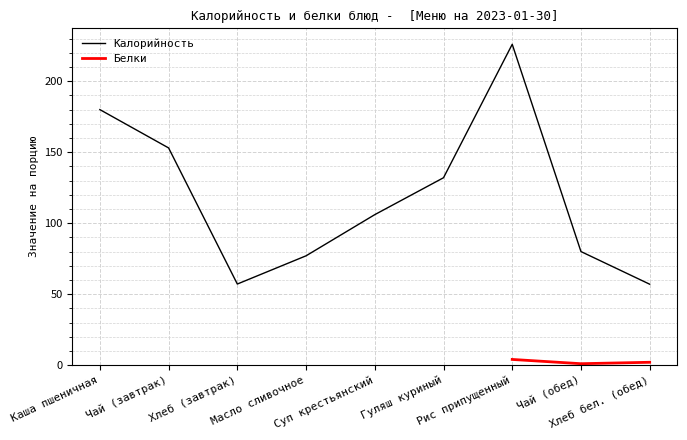

True or false: there are more than 0 points higher than both neighbors.

True